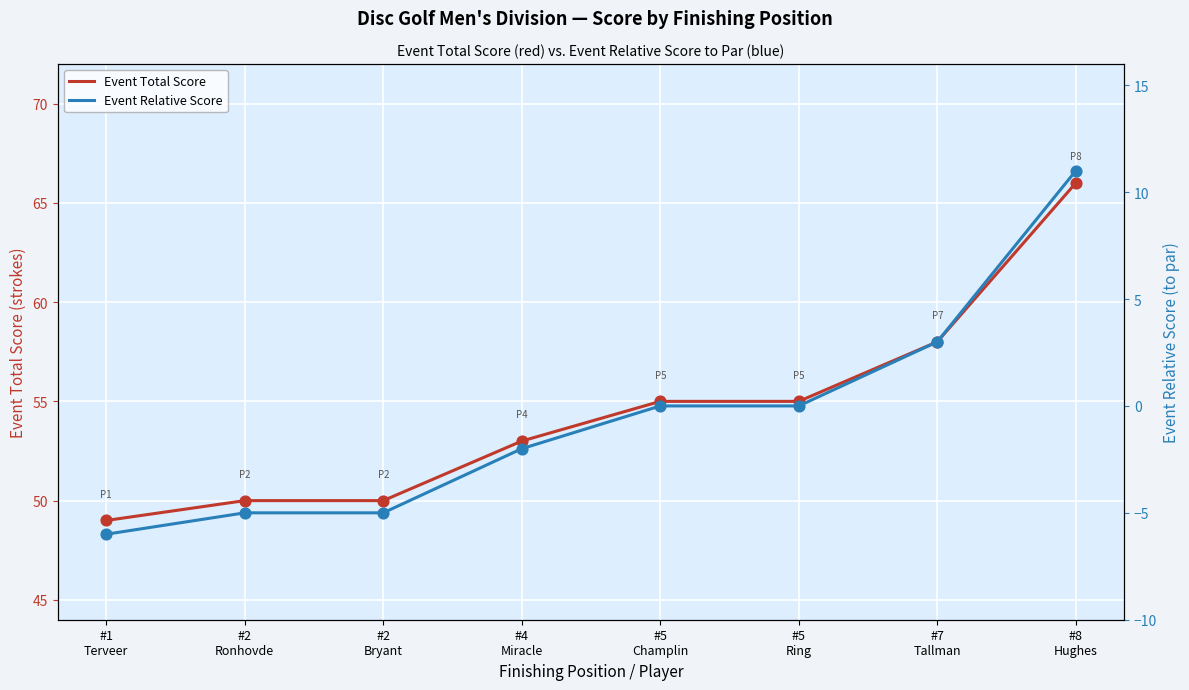

What are all the series names shown in the legend?

Event Total Score, Event Relative Score